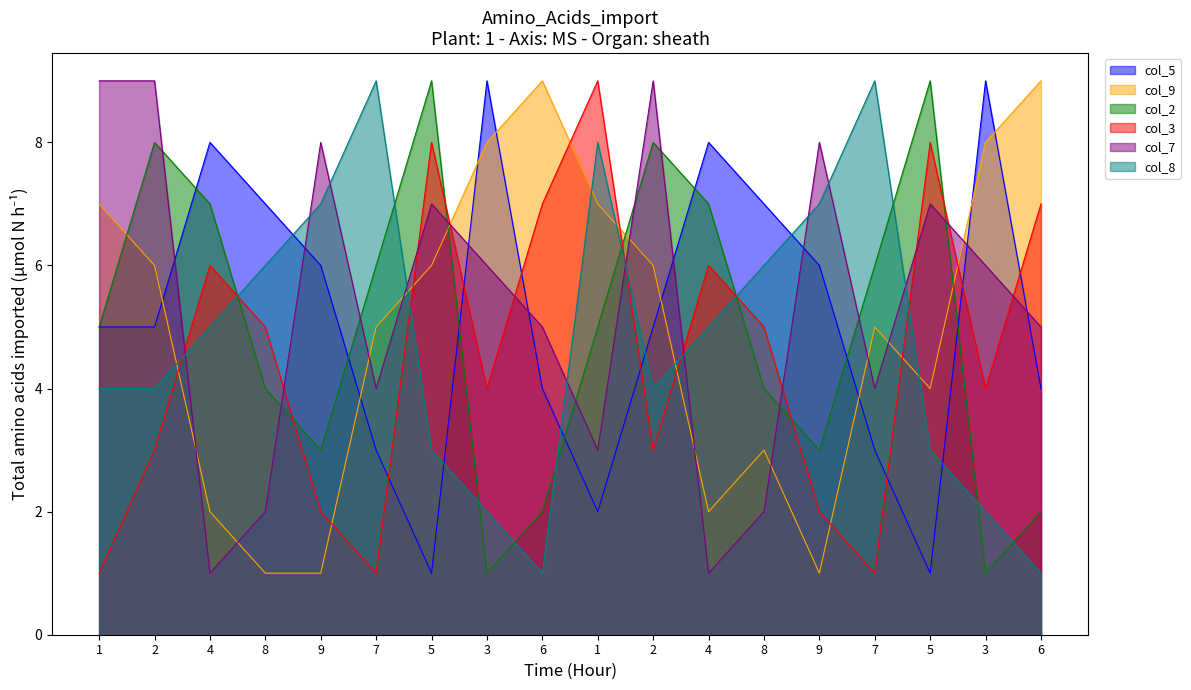

How many lines are shown in the chart?

6